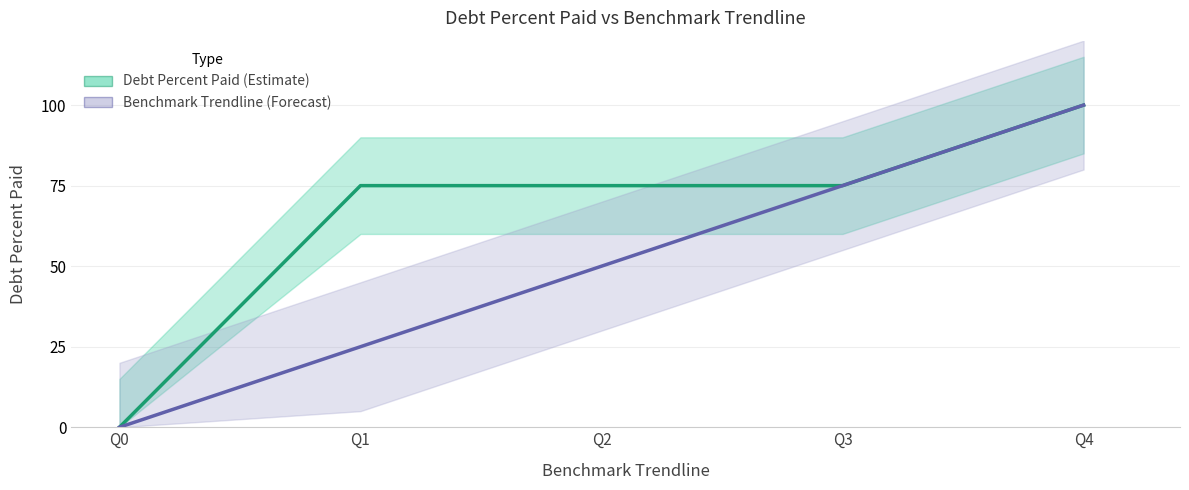

What is the total value across all series at Q2?

125